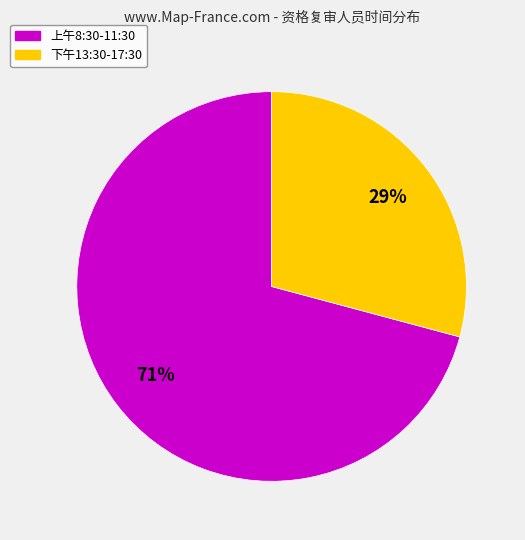

Which has a higher value, 下午13:30-17:30 or 上午8:30-11:30?

上午8:30-11:30